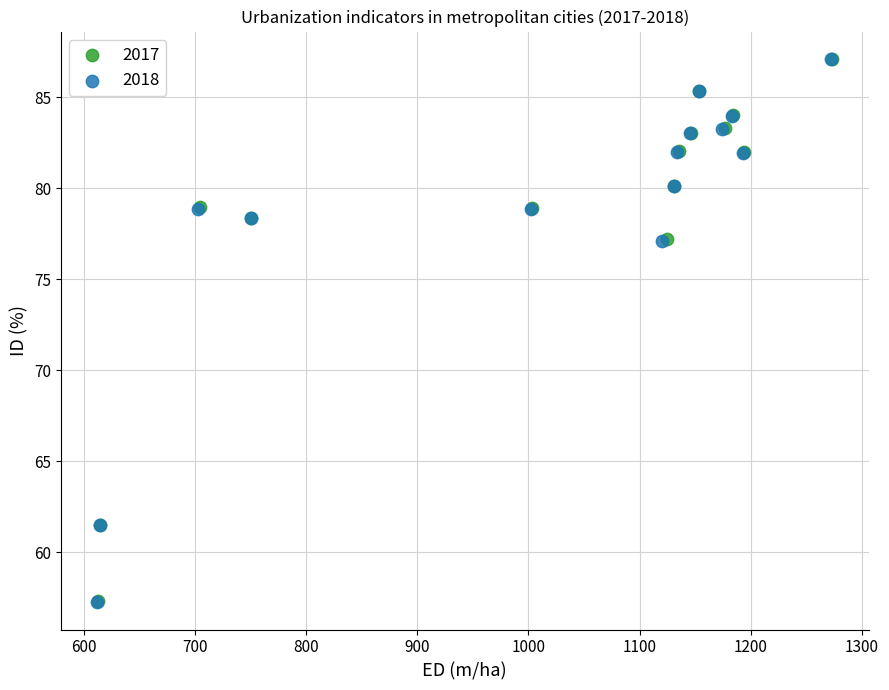

What are all the series names shown in the legend?

2017, 2018